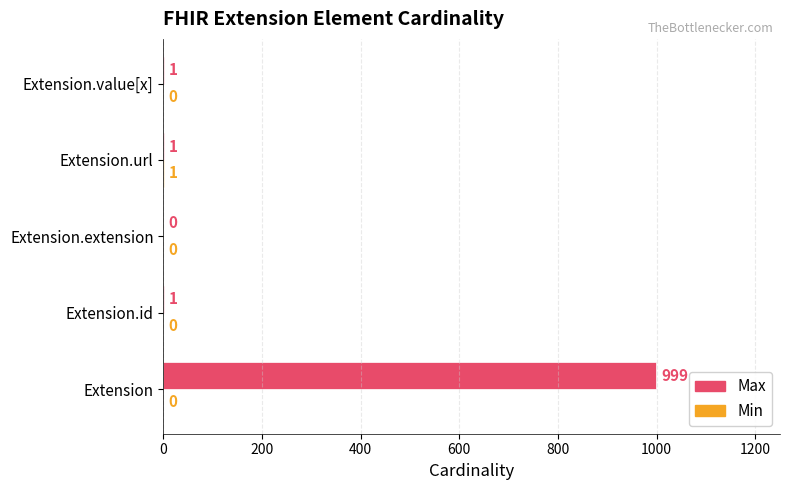

How many distinct data groups are displayed?

2